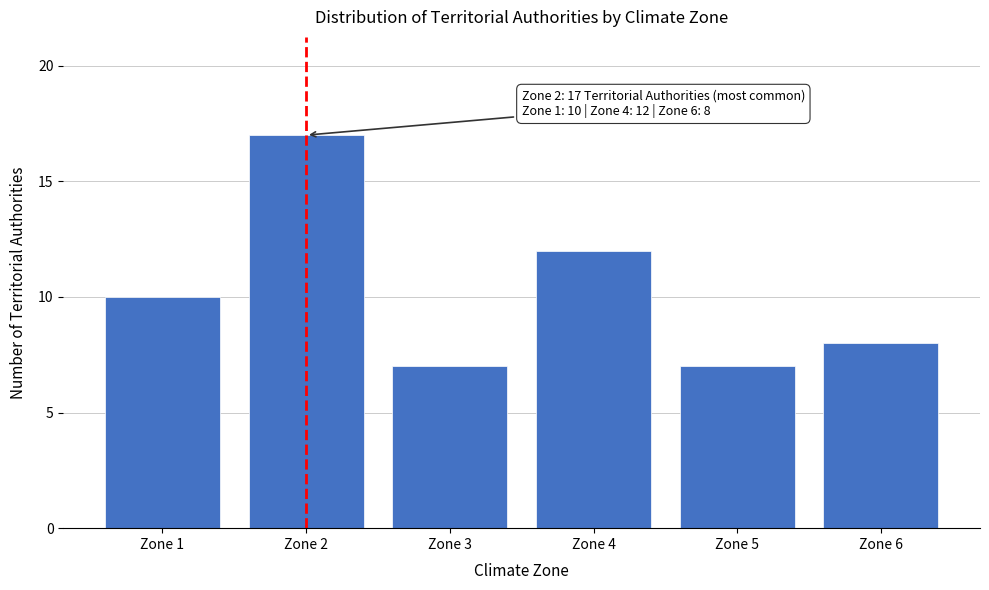

Reading left to right, transcribe all the data shown in this chart.

10	17	7	12	7	8